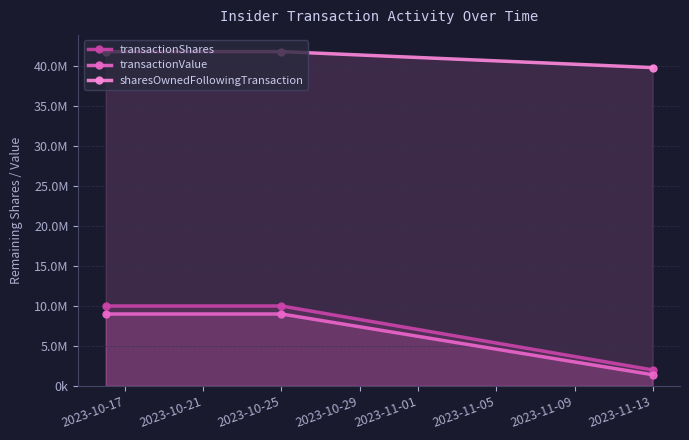

What is the spread (max minus min) of values at 2023-10-17?

32826483